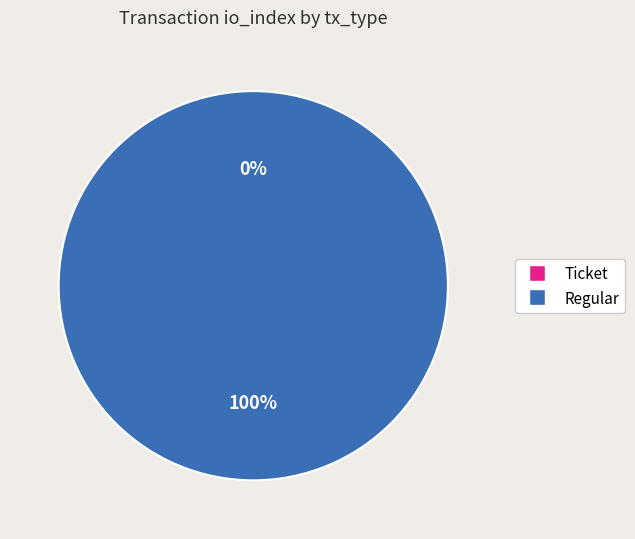

Combined, what portion of the pie is Regular and Ticket?

100.0%